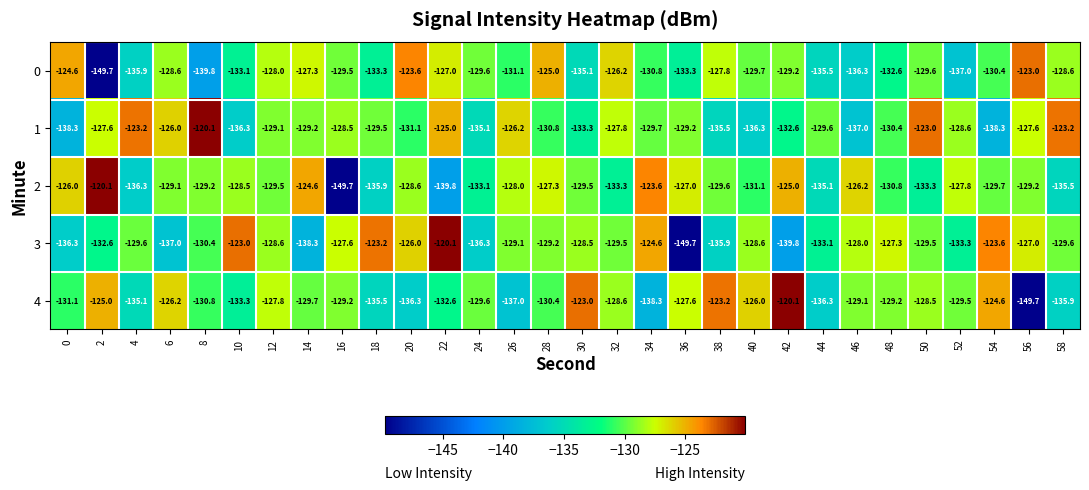

What is the approximate value of 2 at 0?

-126.0